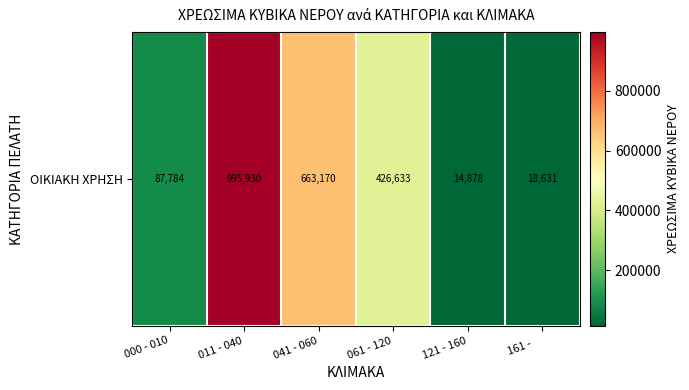

What is the sum of all values?

2207026